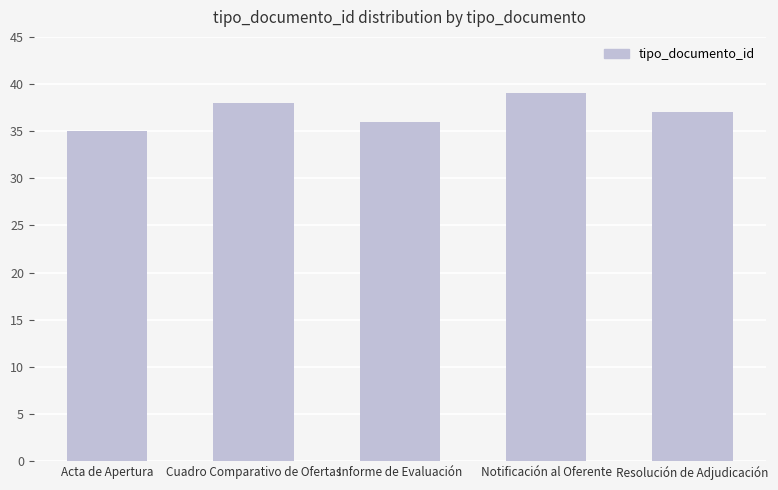

What is the difference between the values at Acta de Apertura and Notificación al Oferente?

4